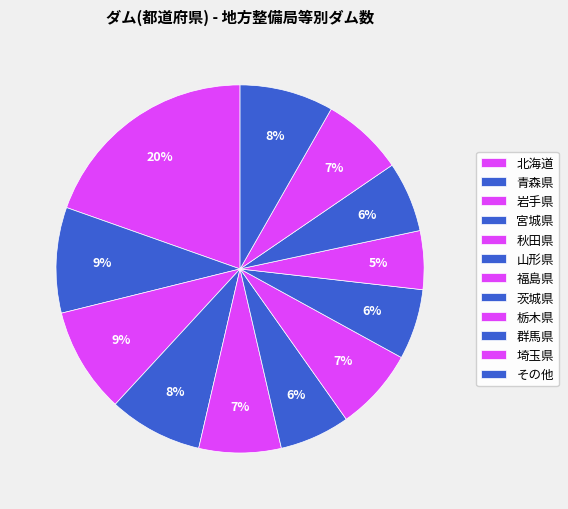

Does 福島県 represent more than half of the total?

No